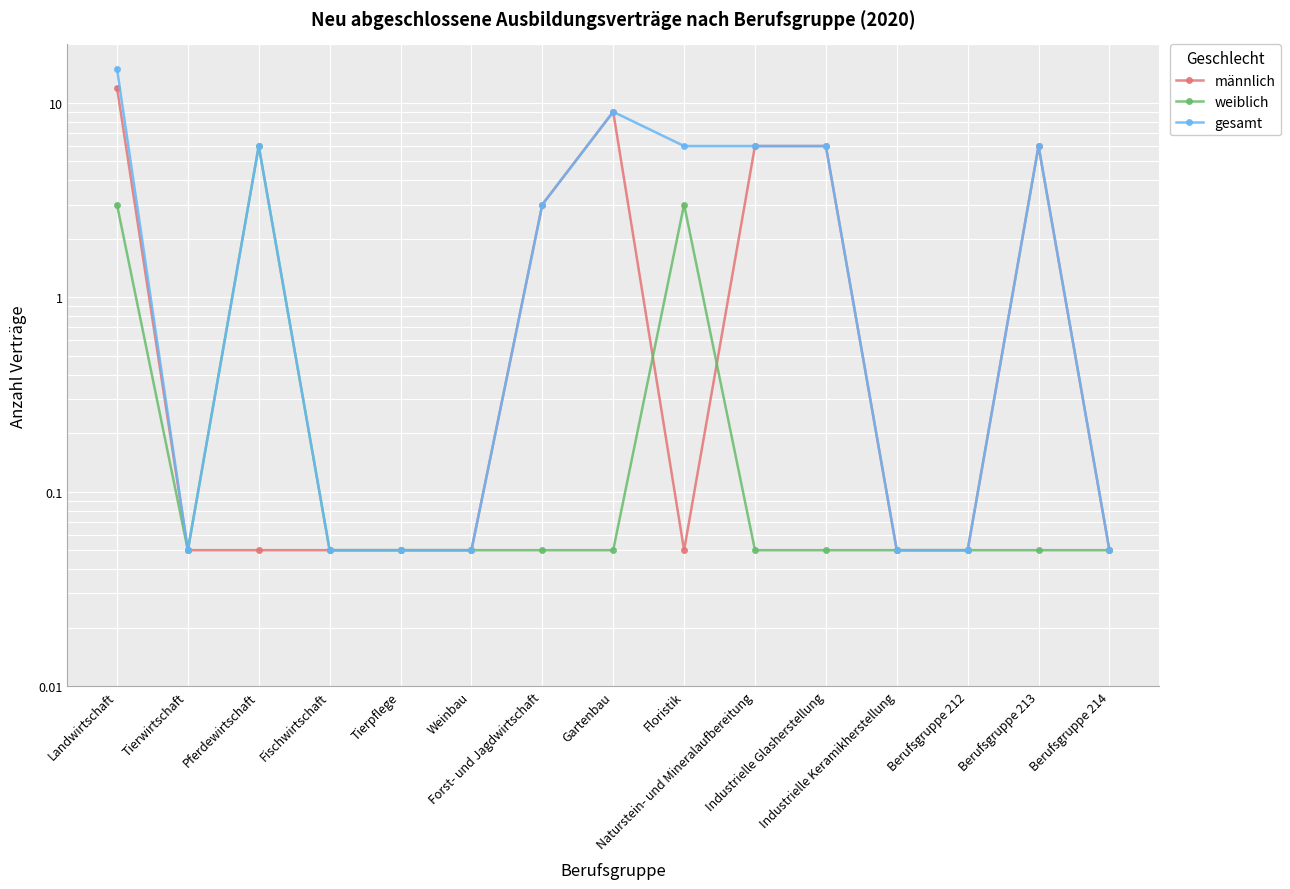

Where is gesamt nearest to the value 7?

Pferdewirtschaft